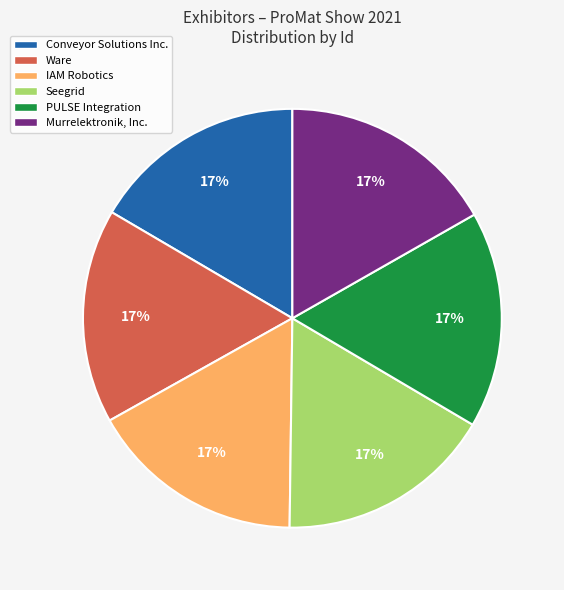

How many slices are in this pie chart?

6